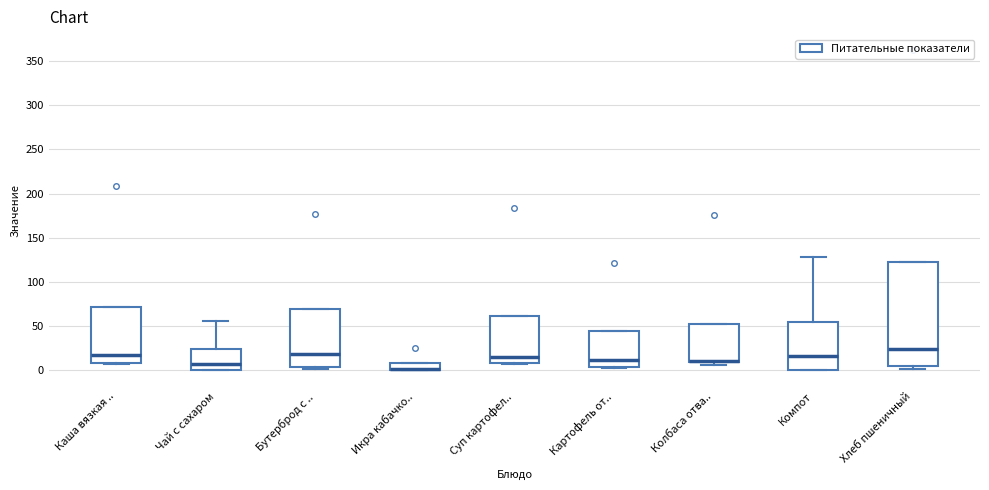

Comparing the boxes themselves (not the whiskers), which one is the tallest?

Хлеб пшеничный